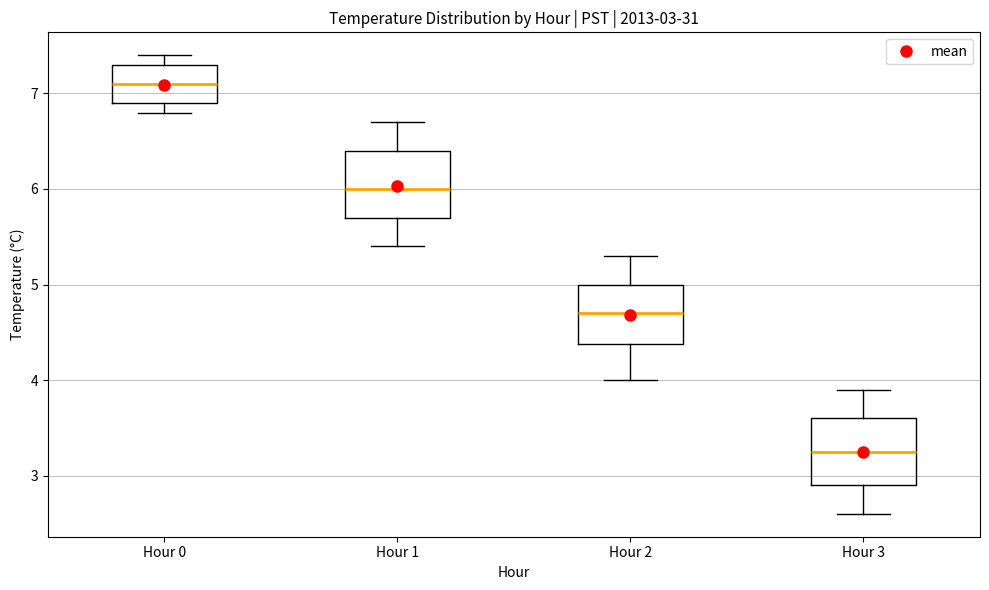

Which box's median line is the lowest?

Hour 3